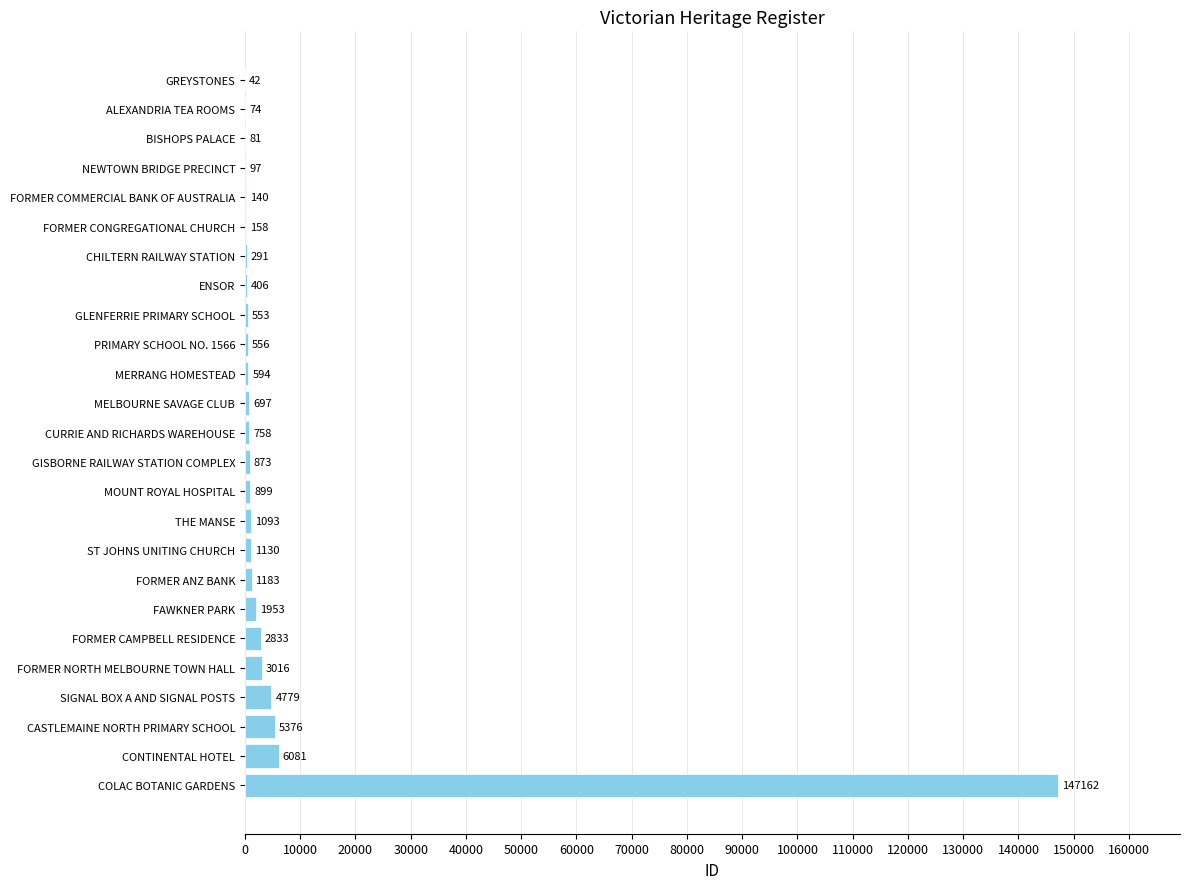

Are the bars grouped side by side (vs. stacked)?

No